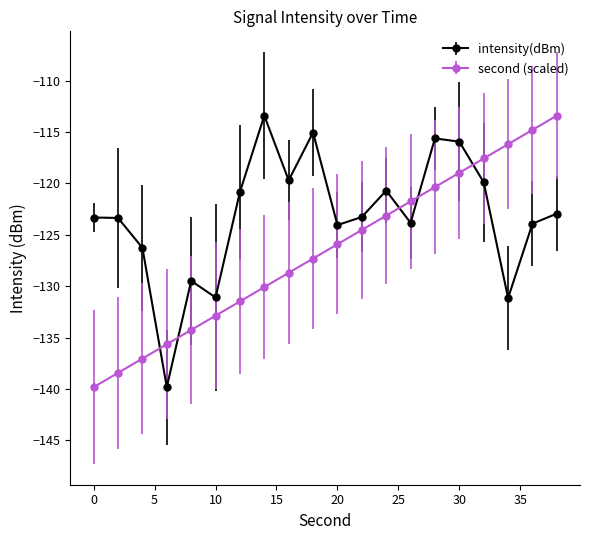

What are all the series names shown in the legend?

intensity(dBm), second (scaled)